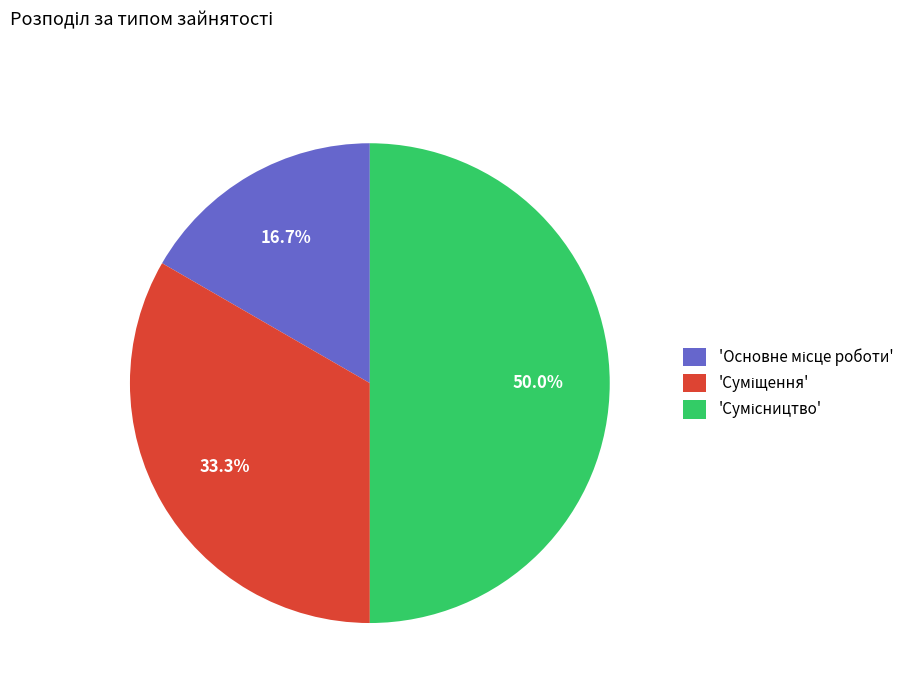

How many segments does this pie chart have?

3